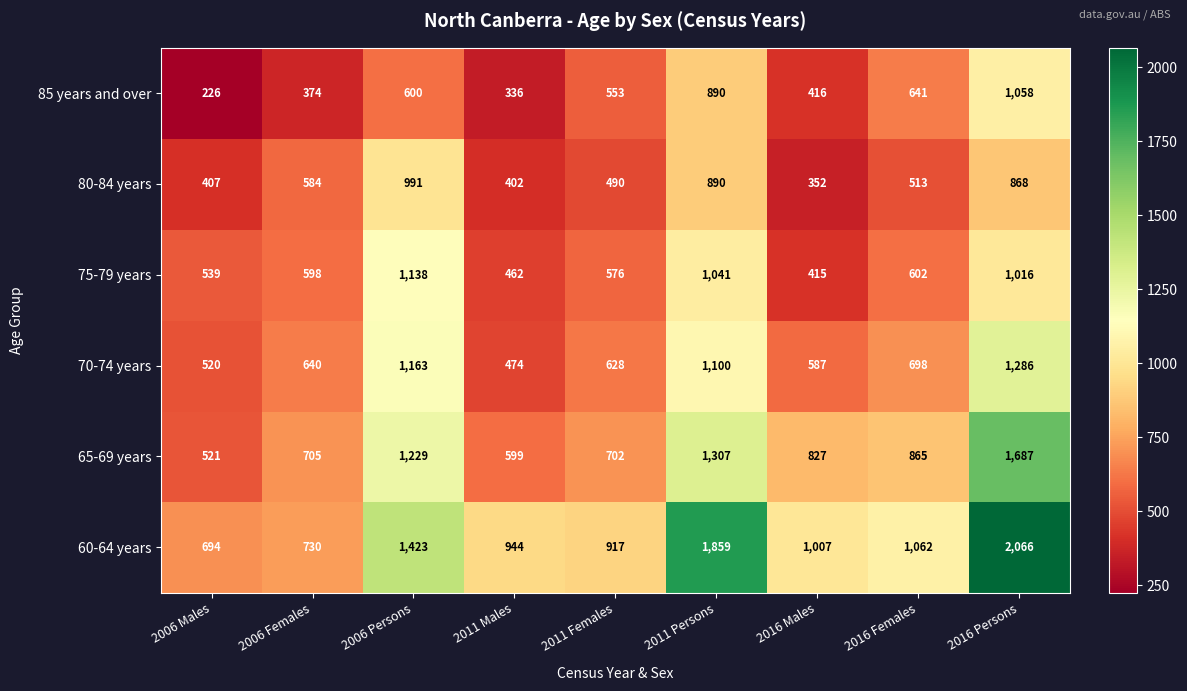

Rank the series by their maximum value, from highest to lowest.

60-64 years, 65-69 years, 70-74 years, 75-79 years, 85 years and over, 80-84 years